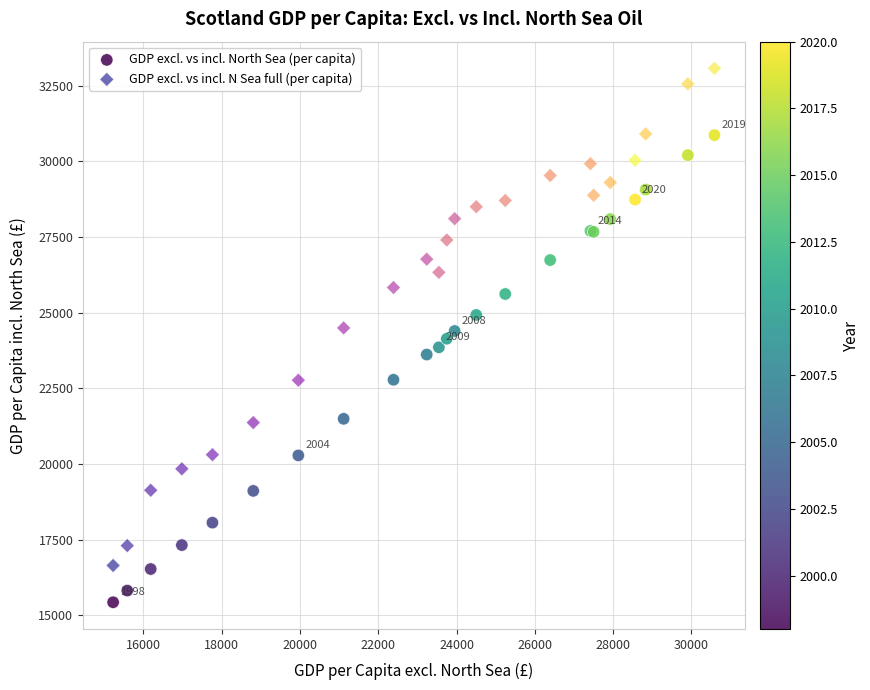

What is the X range (max minus min) for the scatter plot?

15358.9